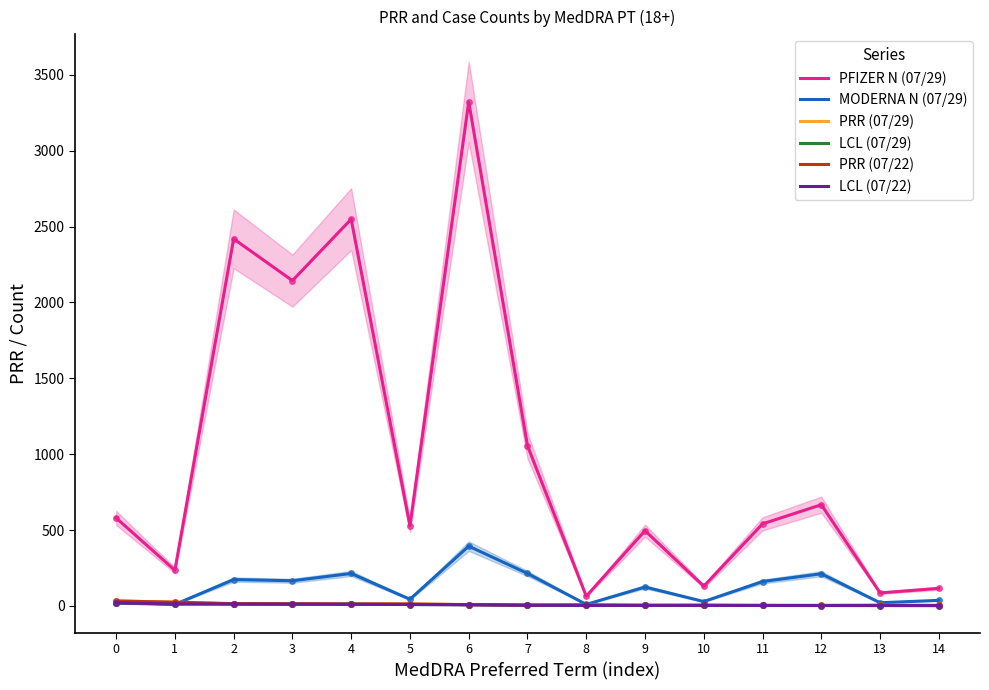

True or false: LCL (07/29) and PRR (07/22) cross at least once.

False